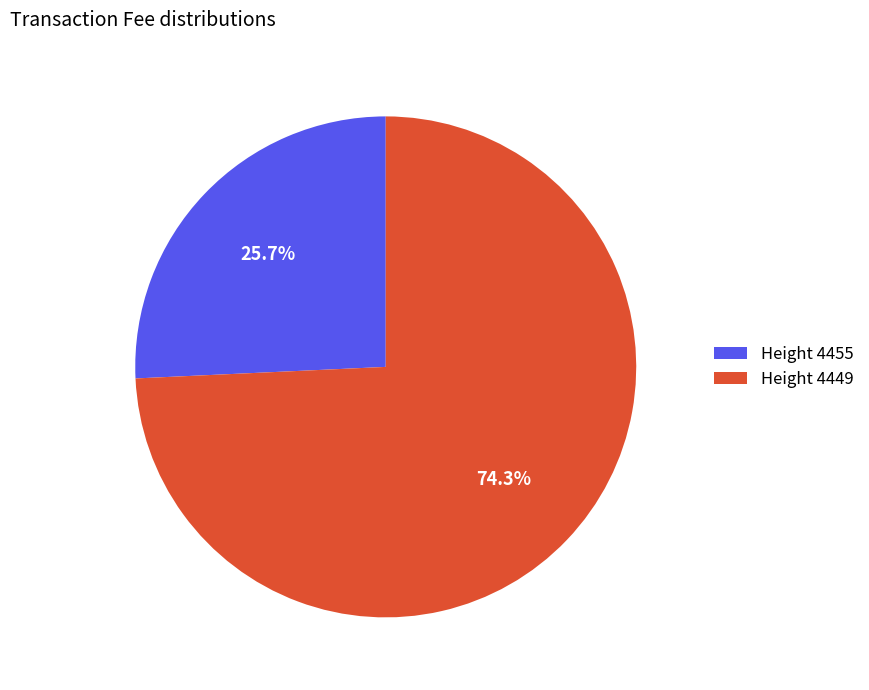

Count the number of slices in the pie.

2